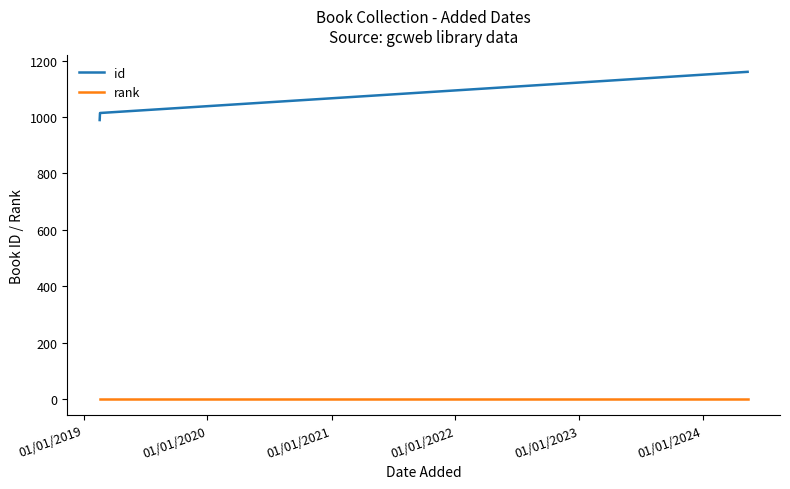

Which series has the widest spread of values?

id